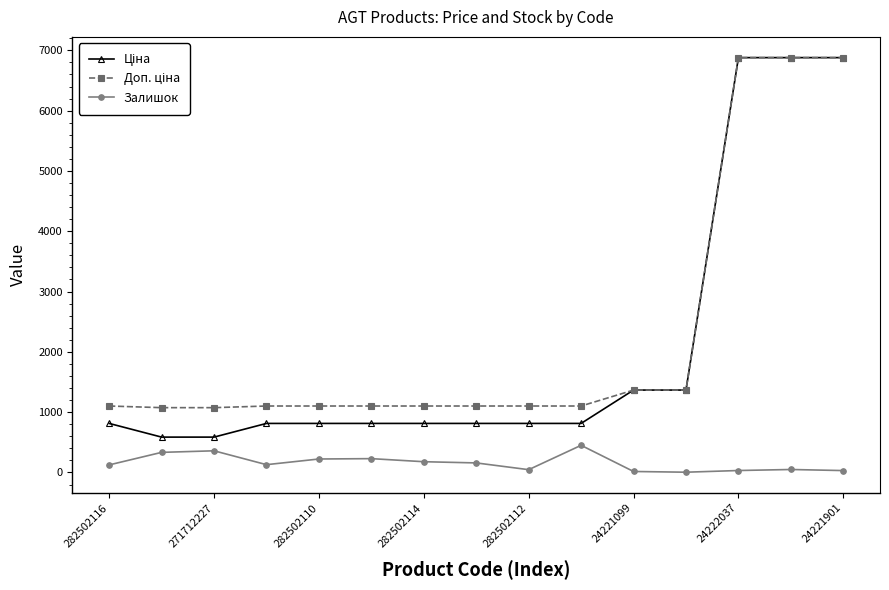

Count the number of data series in this chart.

3